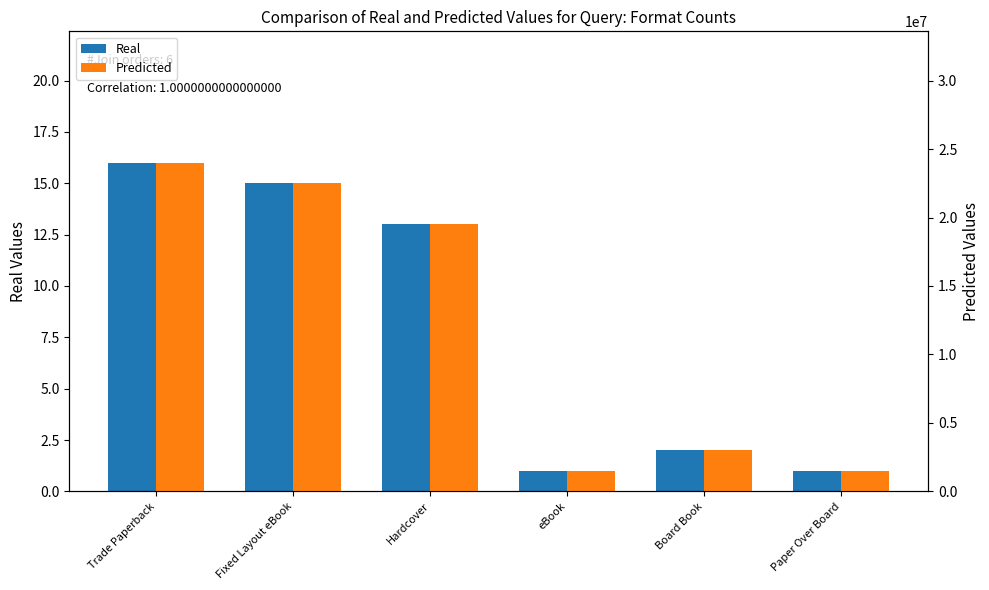

What is the greatest value displayed?

24000000